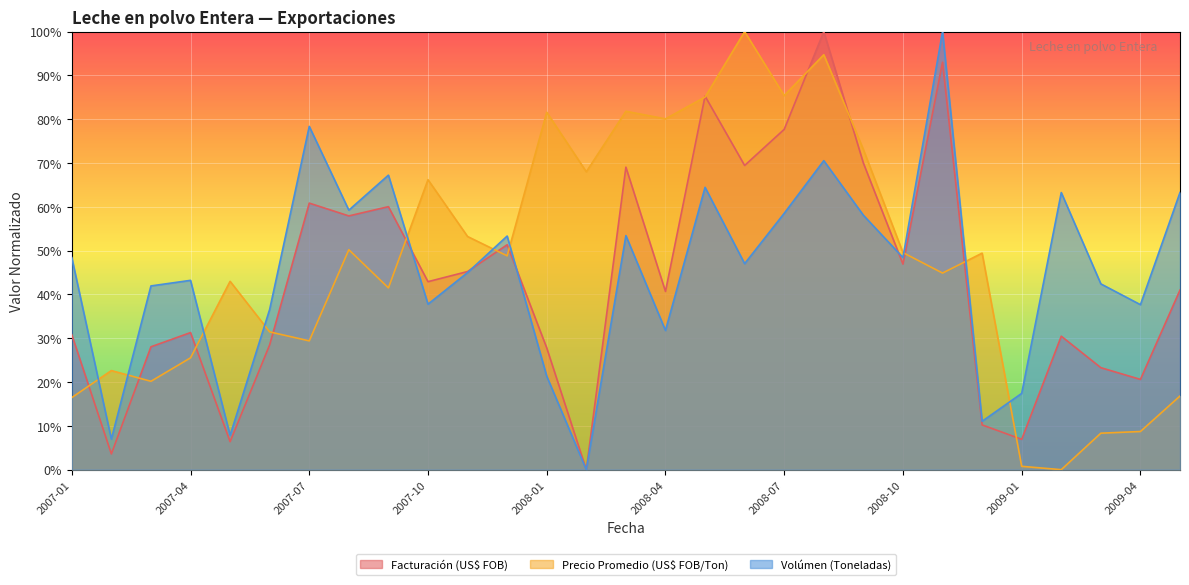

After their last crossing, which series has the higher values: Facturación (US$ FOB) or Volúmen (Toneladas)?

Volúmen (Toneladas)